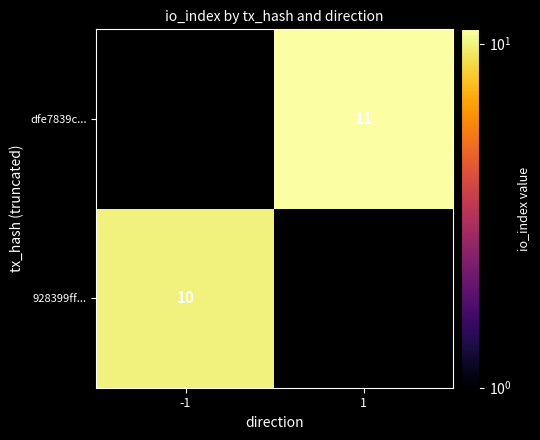

The dfe7839c... series shows 11 at 1. True or false?

True